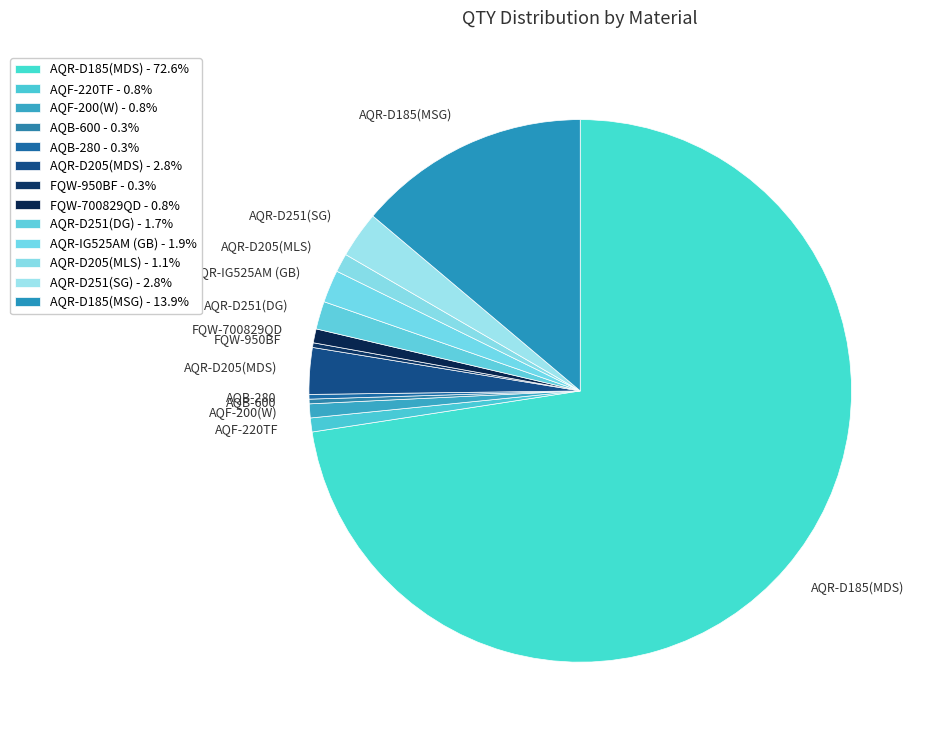

Approximately how many times larger is the value at AQR-IG525AM (GB) compared to AQR-D205(MDS)?

0.7